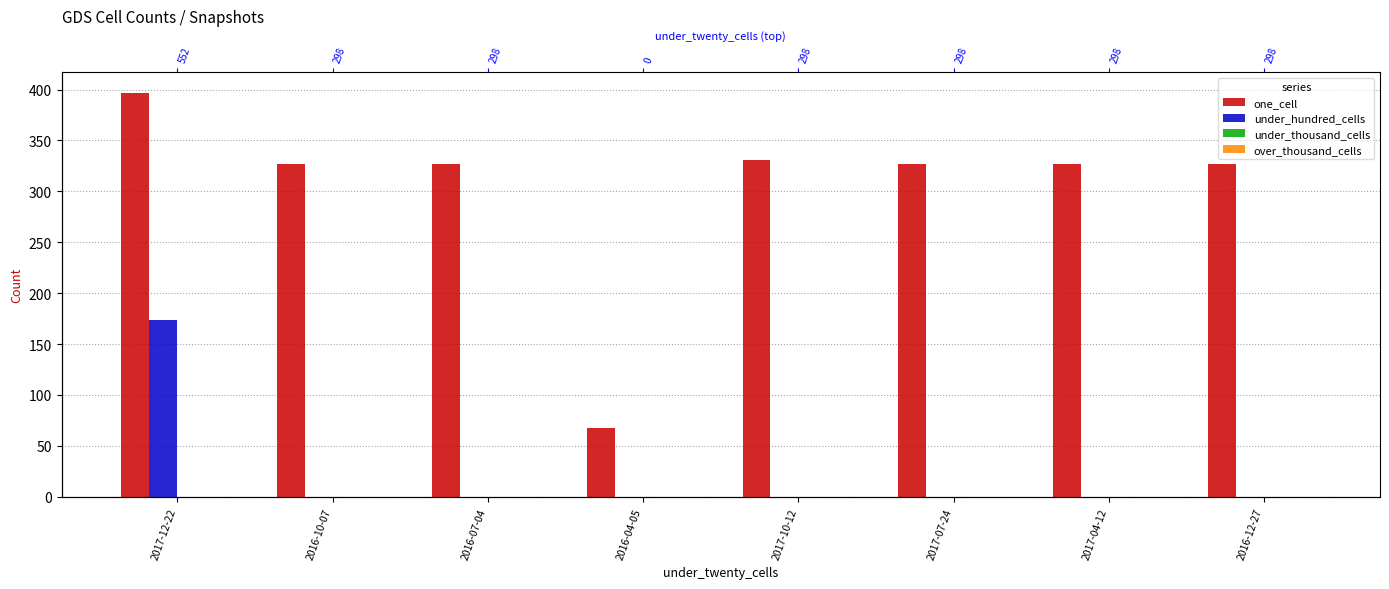

Between 2017-12-22 and 2016-04-05, which is larger?

2017-12-22